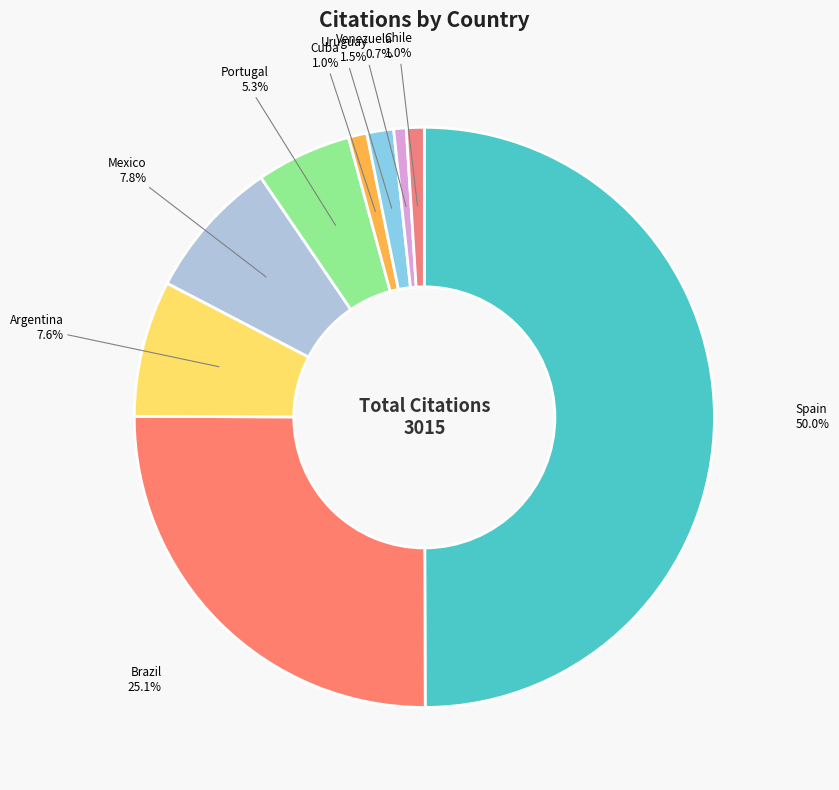

How many segments does this pie chart have?

9